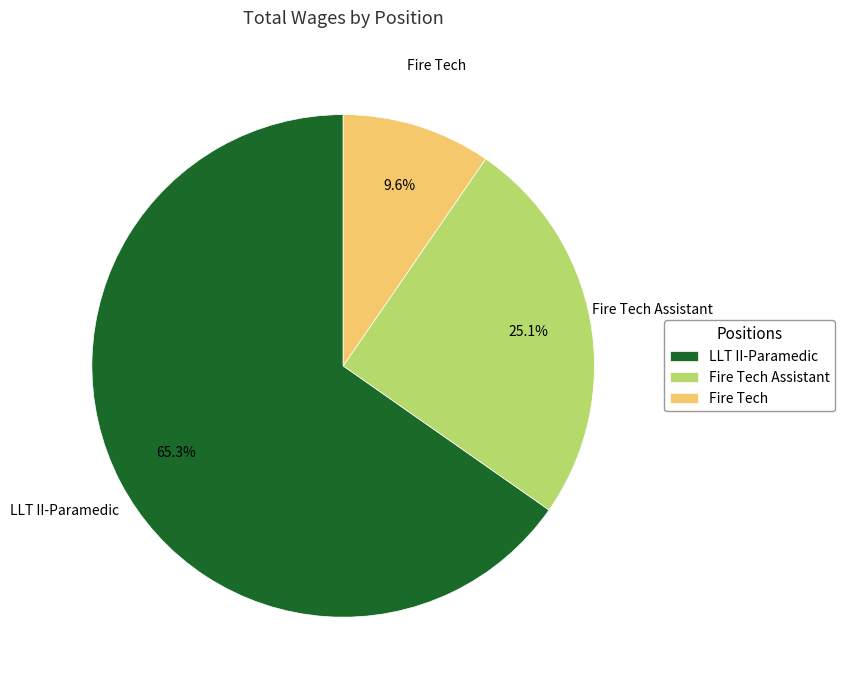

Do LLT II-Paramedic and Fire Tech Assistant together represent more than half of the pie?

Yes